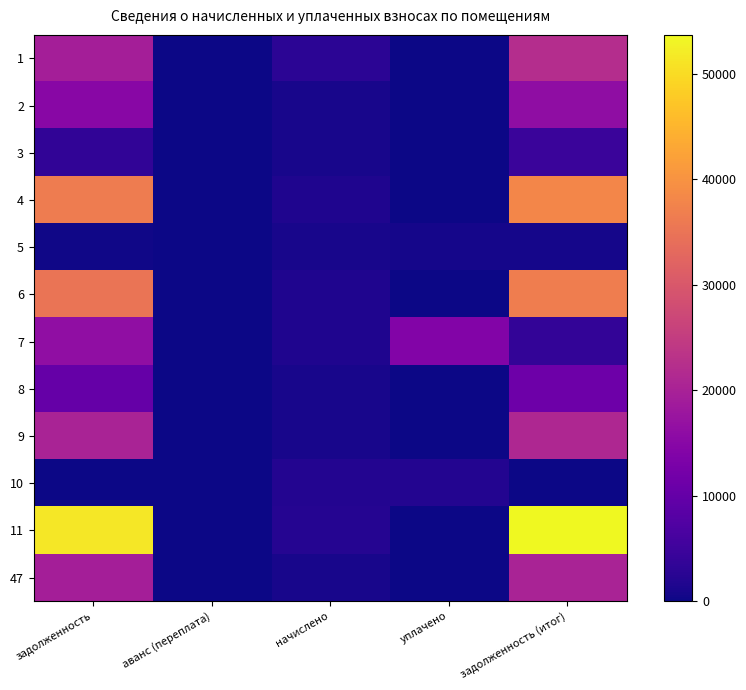

List the series in order of their peak value, highest first.

11, 4, 6, 1, 9, 47, 7, 2, 8, 3, 10, 5